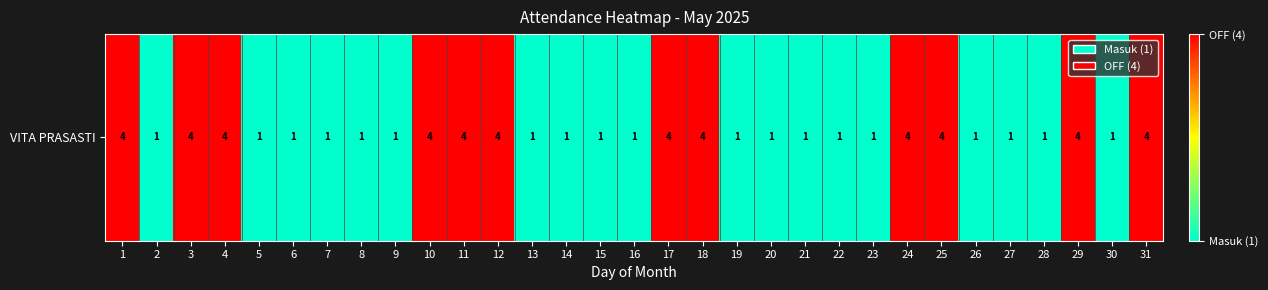

Count the number of data series in this chart.

1